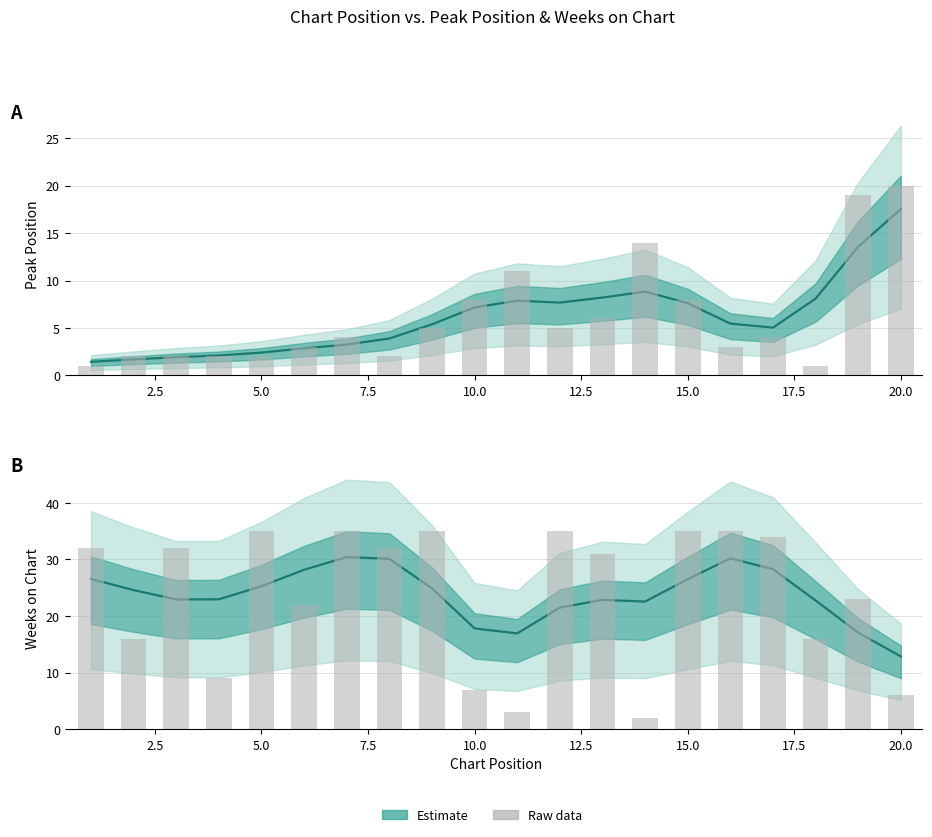

What is the value of the Peak Position bar at the 14th from the left?

14